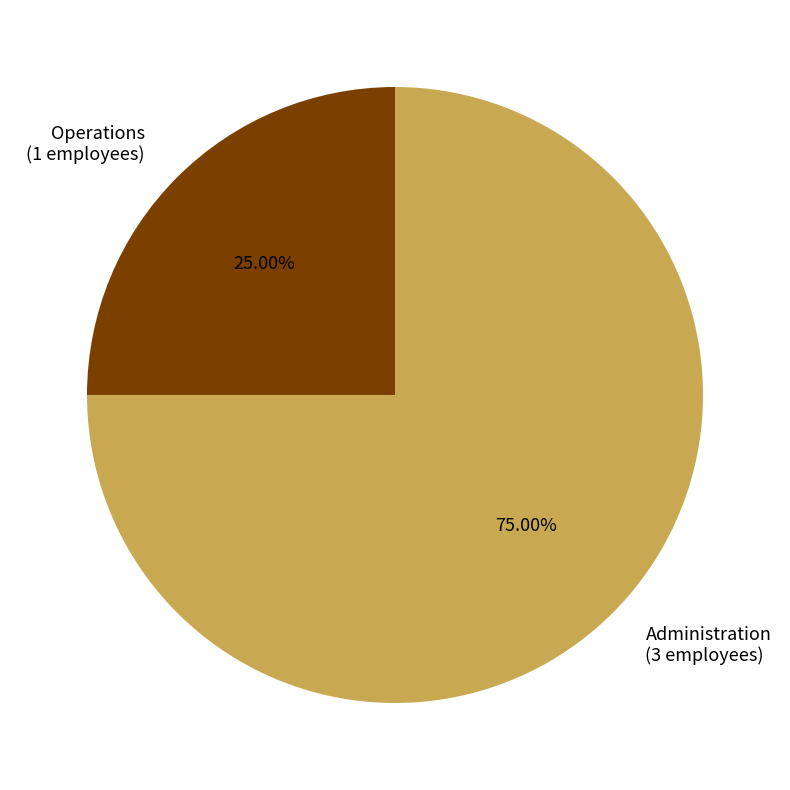

How many slices are in this pie chart?

2